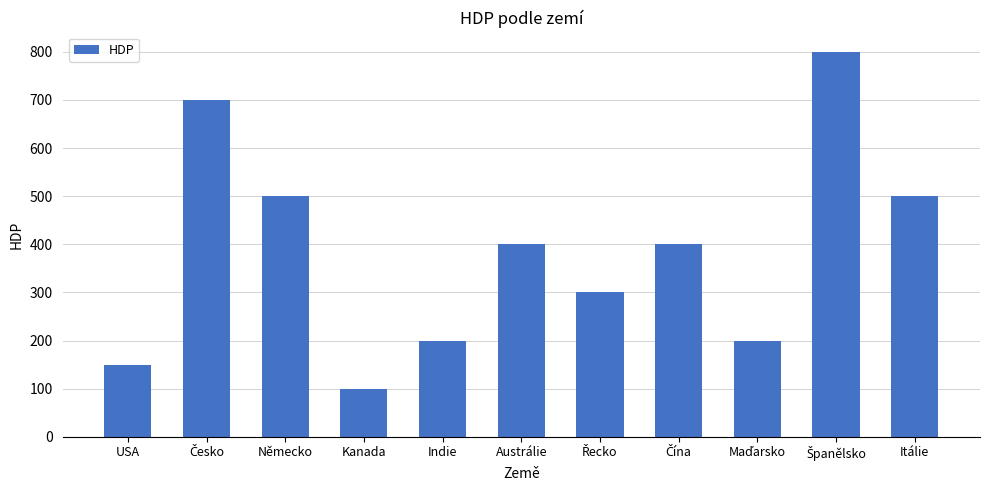

Reading left to right, transcribe all the data shown in this chart.

150	700	500	100	200	400	300	400	200	800	500